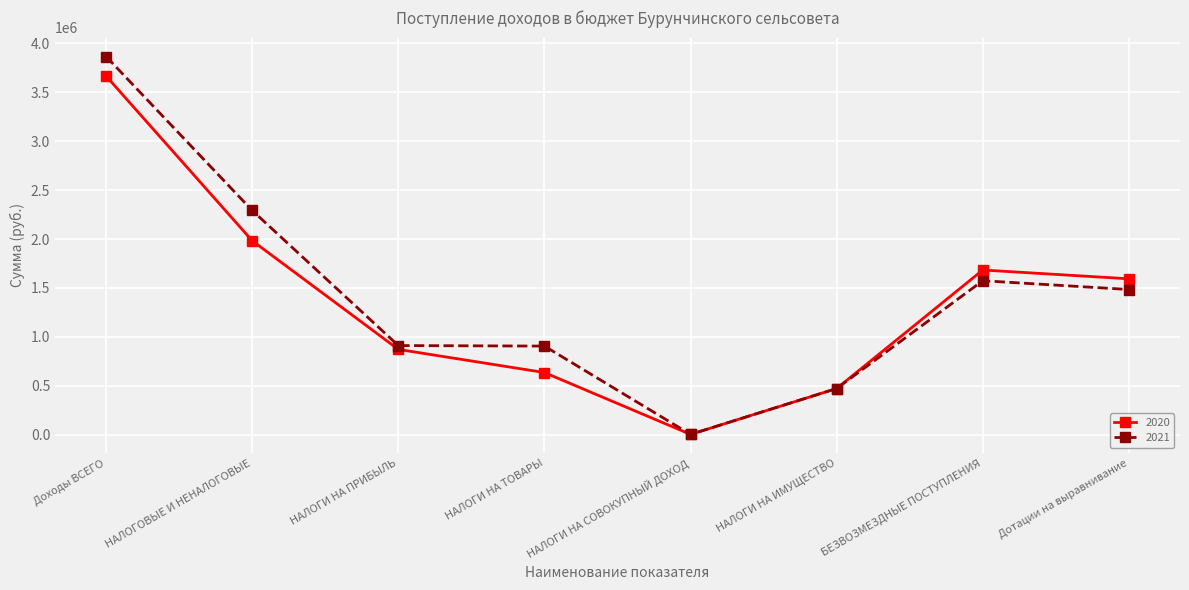

What is the difference between the 2021 values at НАЛОГИ НА ПРИБЫЛЬ and Дотации на выравнивание?

573000